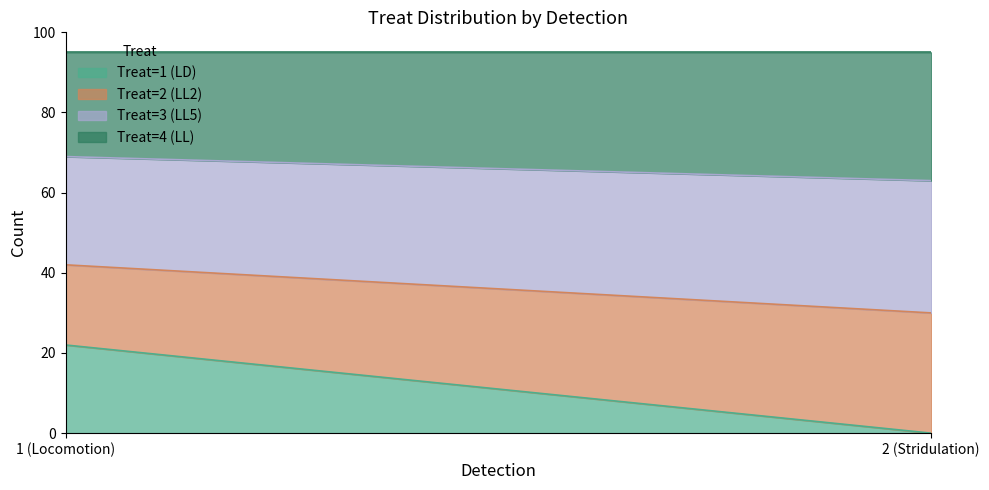

What is the highest value of the Treat=1 (LD) series?

22.0